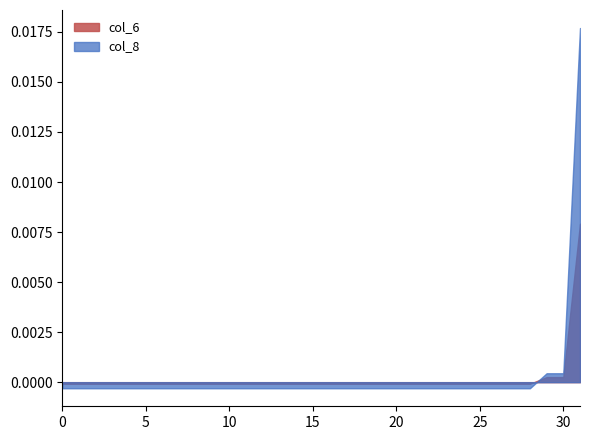

True or false: col_14 and col_6 intersect in this chart.

False